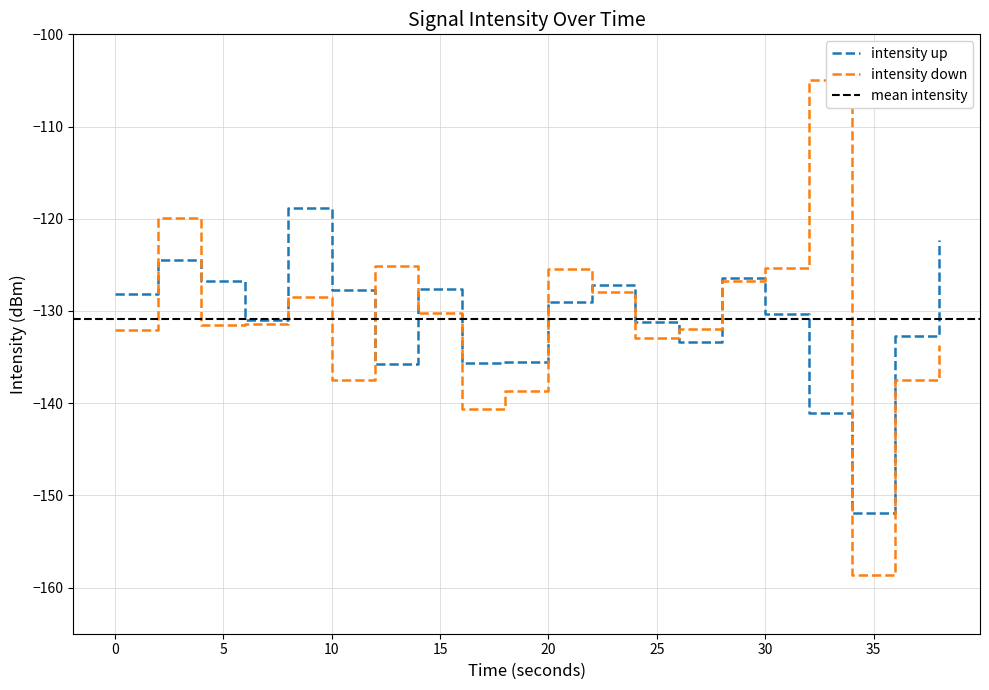

The value of intensity_down at 4 is -183.0. True or false?

False